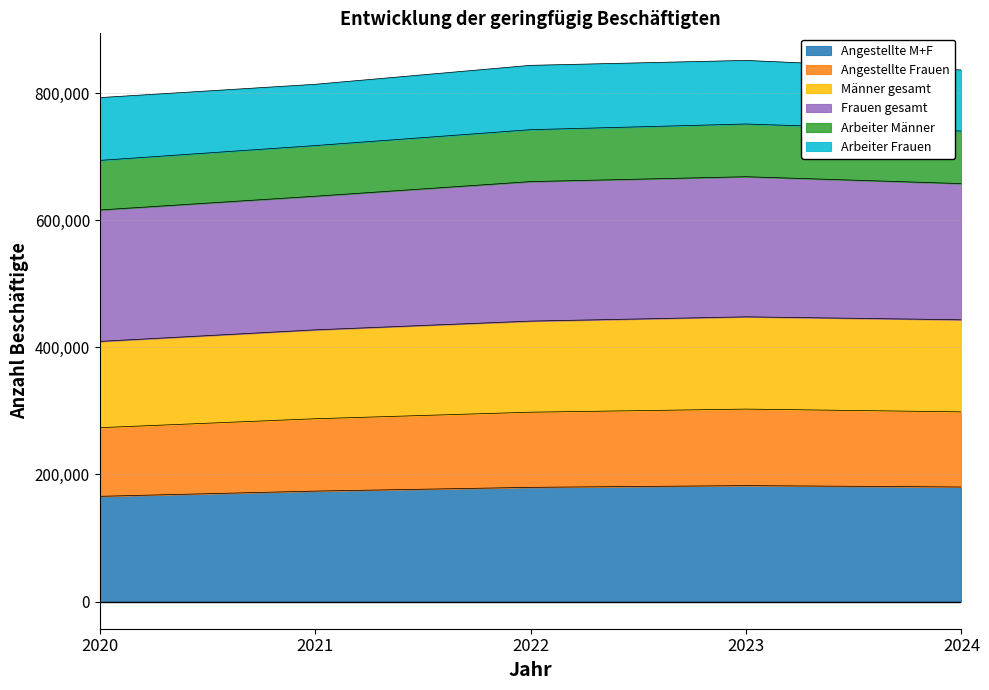

True or false: Angestellte M+F and Männer gesamt cross at least once.

False